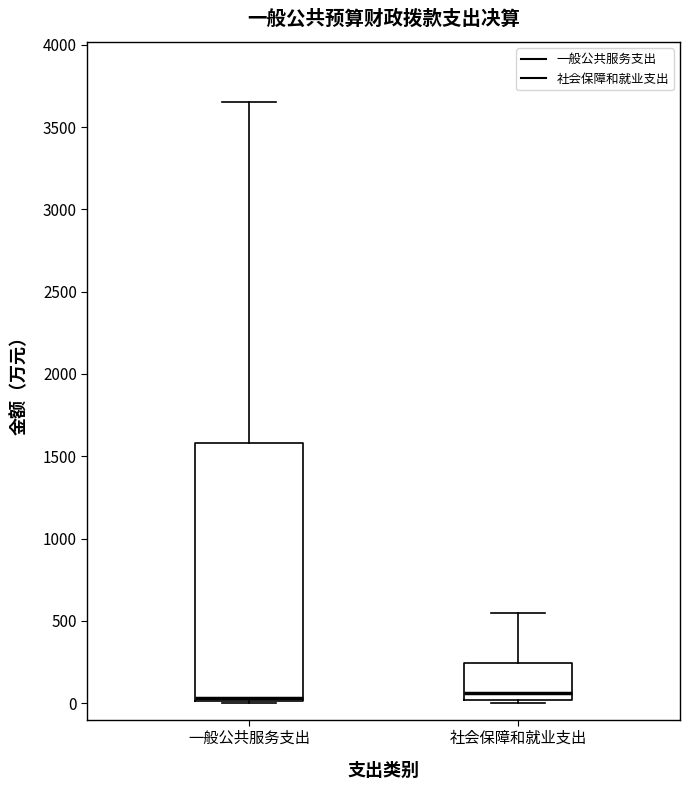

Reading left to right, transcribe this box plot: for each box, give where its median line is, the range the box spans, and where its two whiskers end, as read against the y-axis. The values are not printed on the chart, so give them approximately, as read against the axis.

一般公共服务支出: median 50, box 0 to 1600, whiskers 0 to 3650
社会保障和就业支出: median 50, box 0 to 250, whiskers 0 (just below the box's lower edge) to 550